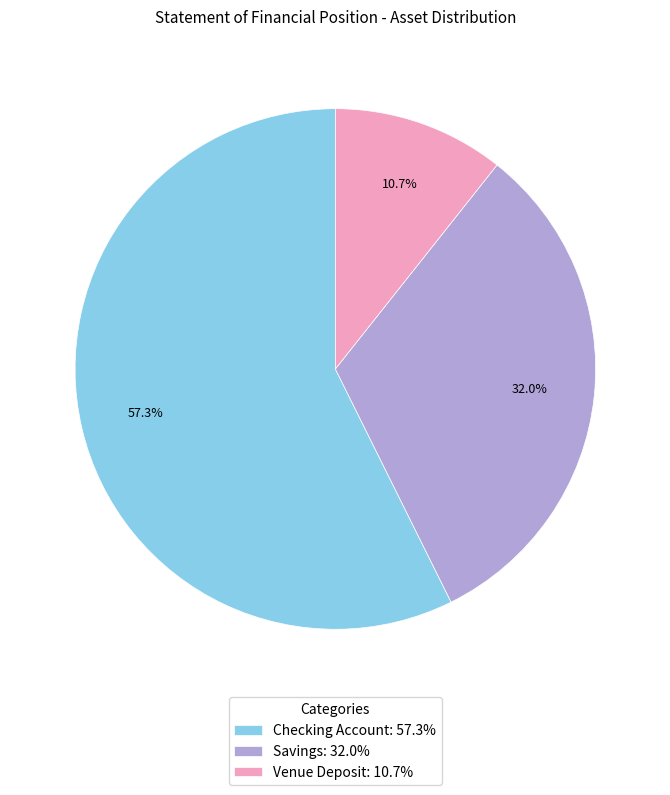

Which has a higher value, Venue Deposit: 10.7% or Savings: 32.0%?

Savings: 32.0%